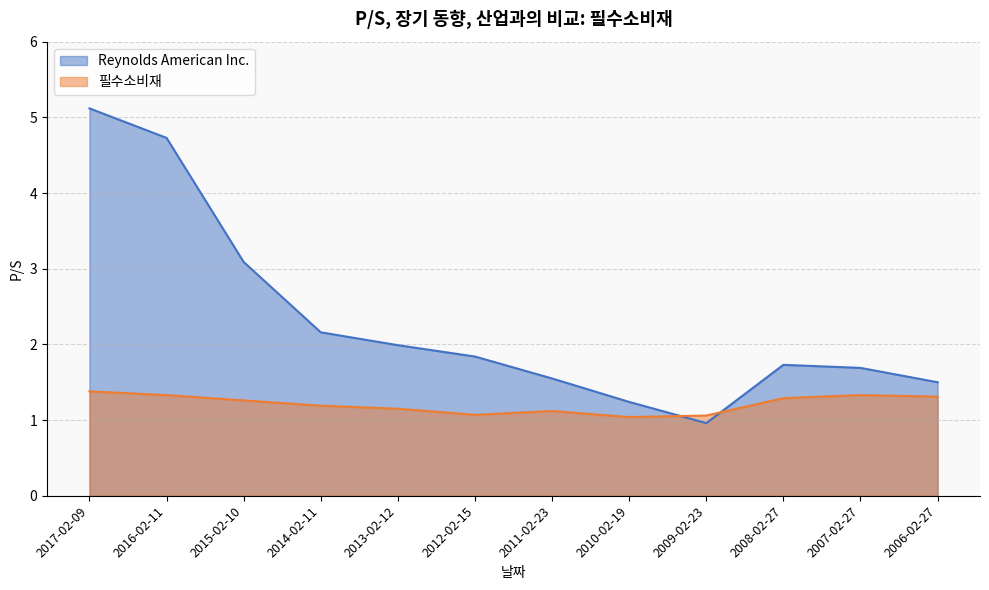

At which category is the sum across all series the highest?

2017-02-09